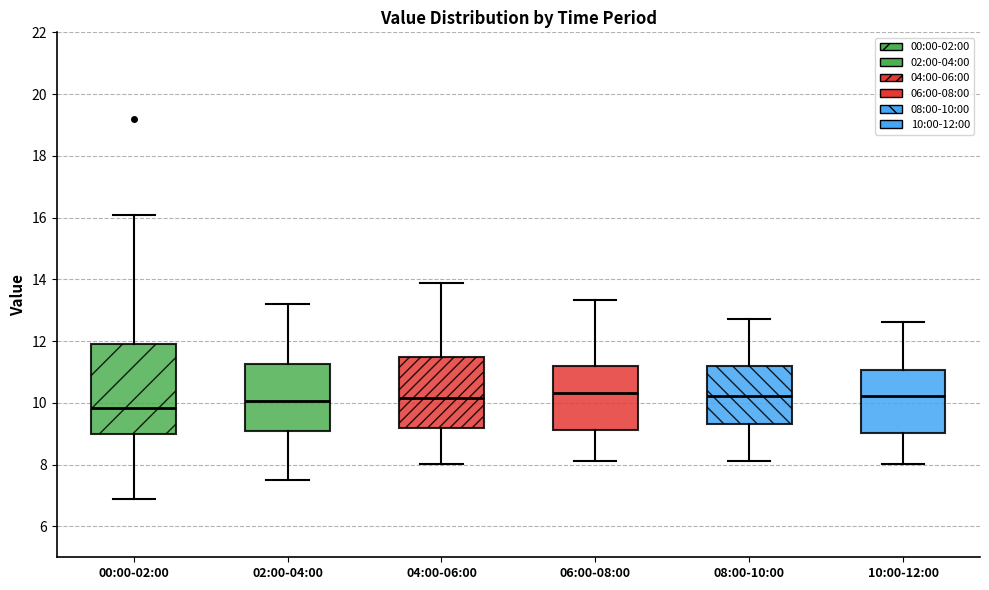

Reading left to right, transcribe this box plot: for each box, give where its median line is, the range the box spans, and where its two whiskers end, as read against the y-axis. The values are not printed on the chart, so give them approximately, as read against the axis.

00:00-02:00: median 9.8, box 9.0 to 12.0, whiskers 7.0 to 16.2
02:00-04:00: median 10.0, box 9.2 to 11.2, whiskers 7.6 to 13.2
04:00-06:00: median 10.2, box 9.2 to 11.4, whiskers 8.0 to 13.8
06:00-08:00: median 10.4, box 9.2 to 11.2, whiskers 8.2 to 13.4
08:00-10:00: median 10.2, box 9.4 to 11.2, whiskers 8.2 to 12.8
10:00-12:00: median 10.2, box 9.0 to 11.0, whiskers 8.0 to 12.6